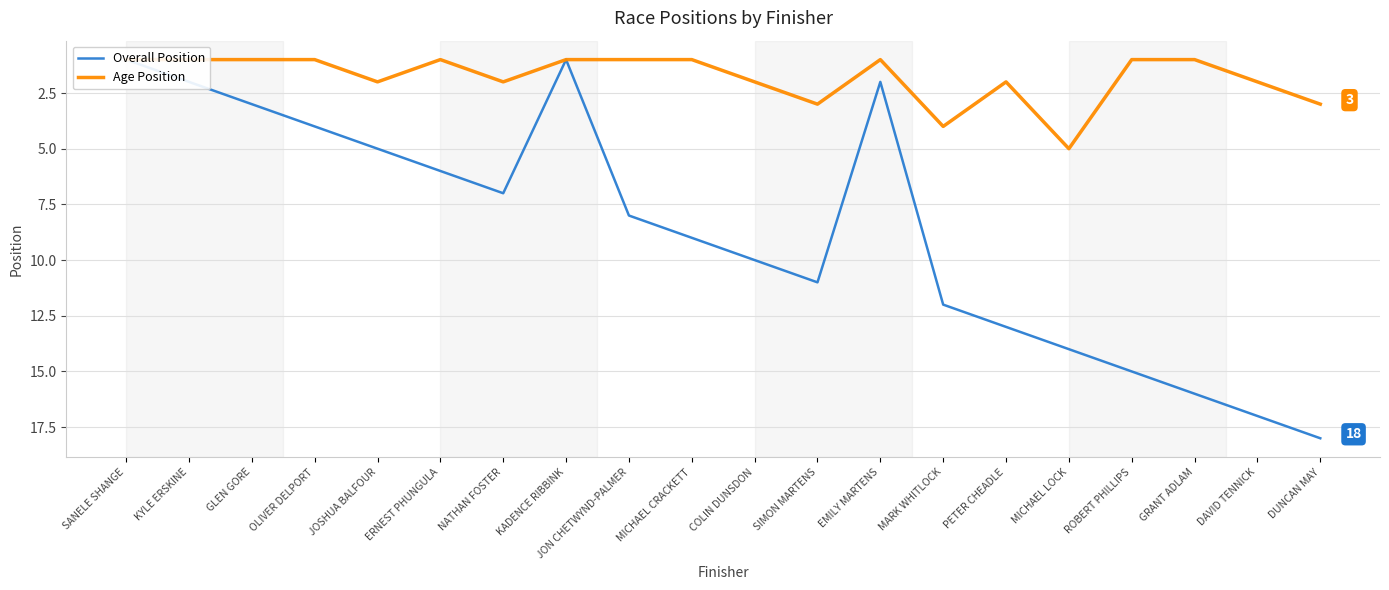

What is the maximum value for Age Position?

5